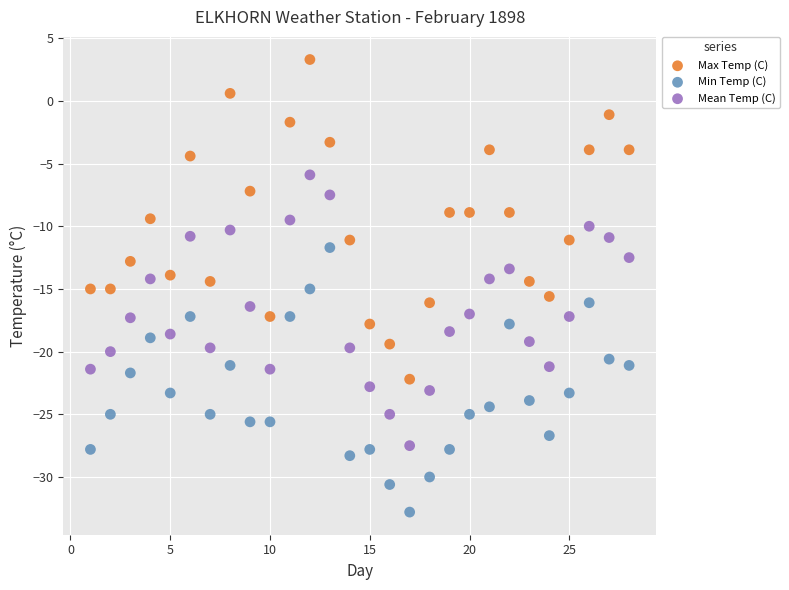

Which series contains the highest Y value?

Max Temp (C)